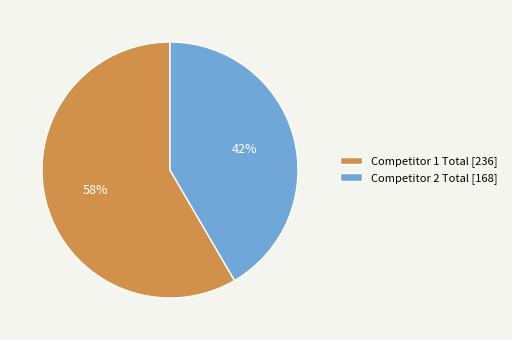

What percentage is the Competitor 2 Total [168] slice, to the nearest percent?

42%